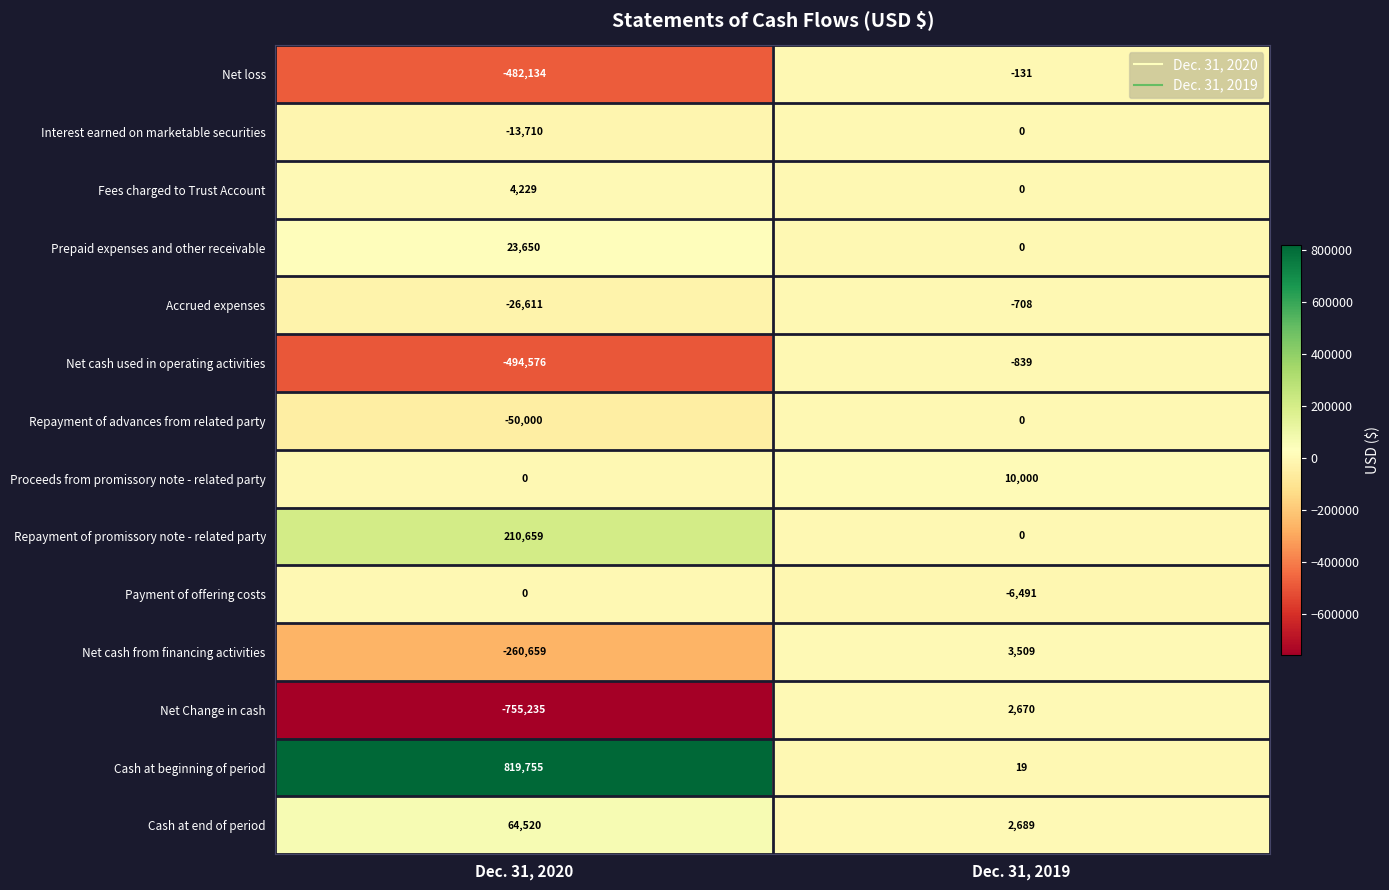

The value of Proceeds from promissory note - related party at Dec. 31, 2020 is 0. True or false?

True